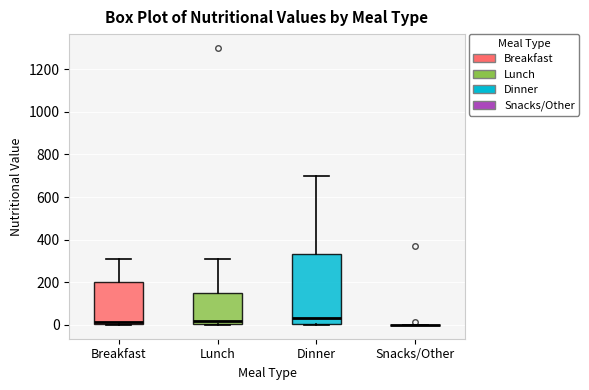

Reading left to right, read every box against the y-axis: the position of its median line, the range the box covers, and the ends of its whiskers. The values are not printed on the chart, so give them approximately, as read against the axis.

Breakfast: median 20, box 0 to 200, whiskers 0 to 320
Lunch: median 20, box 0 to 160, whiskers 0 to 300
Dinner: median 40, box 0 to 340, whiskers 0 to 700
Snacks/Other: box collapsed to a line at 0, whiskers 0 to 0